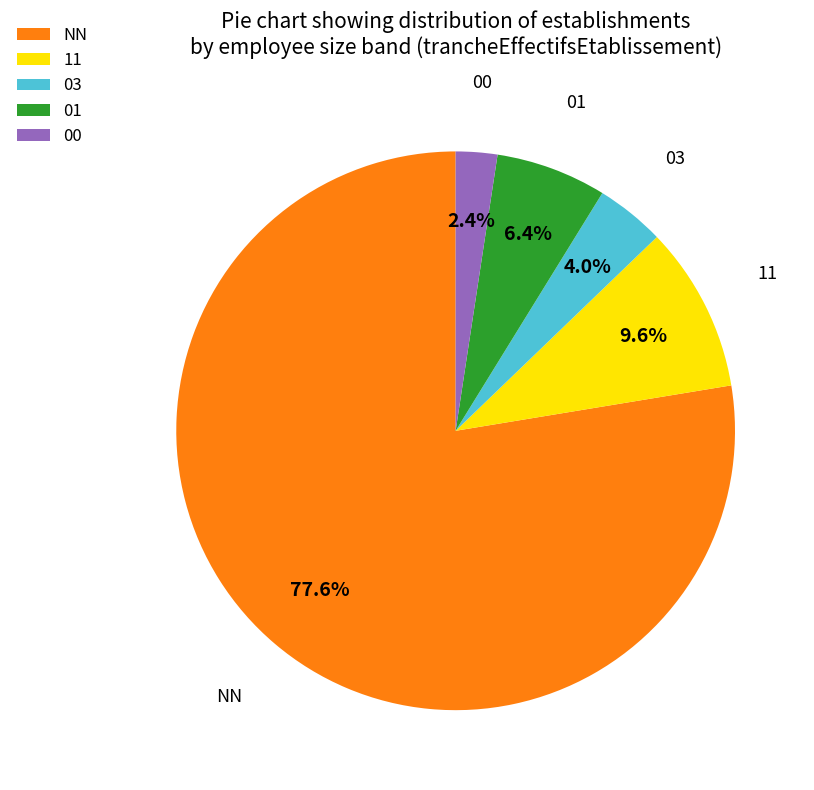

To the nearest percent, what is the combined percentage of NN and 11?

87%